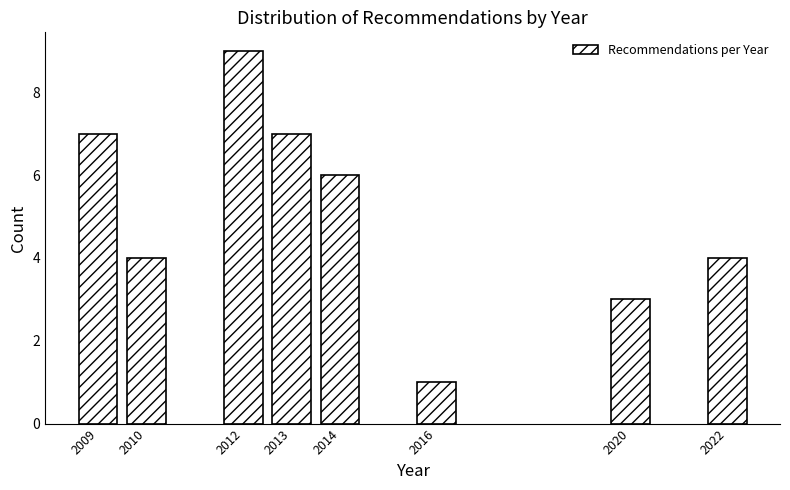

Reading left to right, what are all the values shown in this chart?

7	4	9	7	6	1	3	4